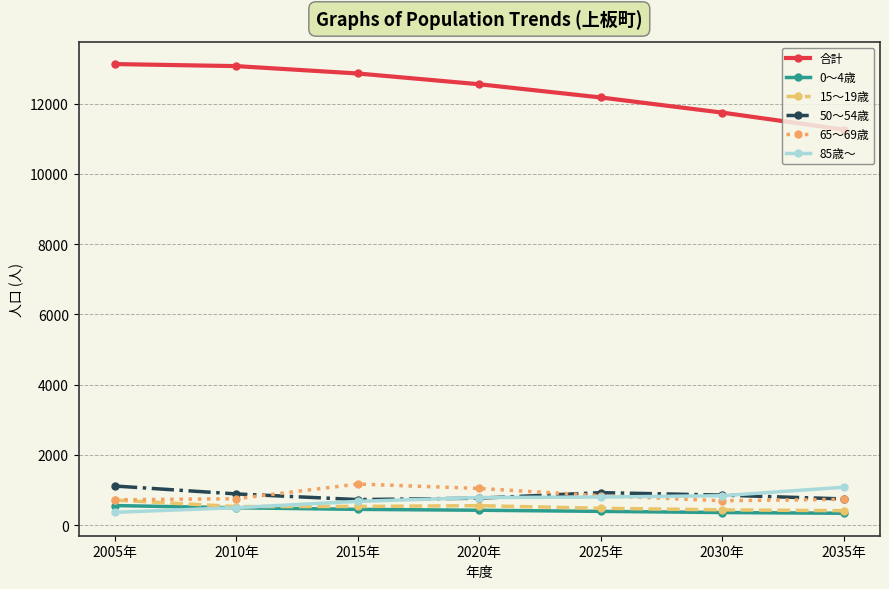

What is the value of the 15～19歳 point at the 5th from the left?

481